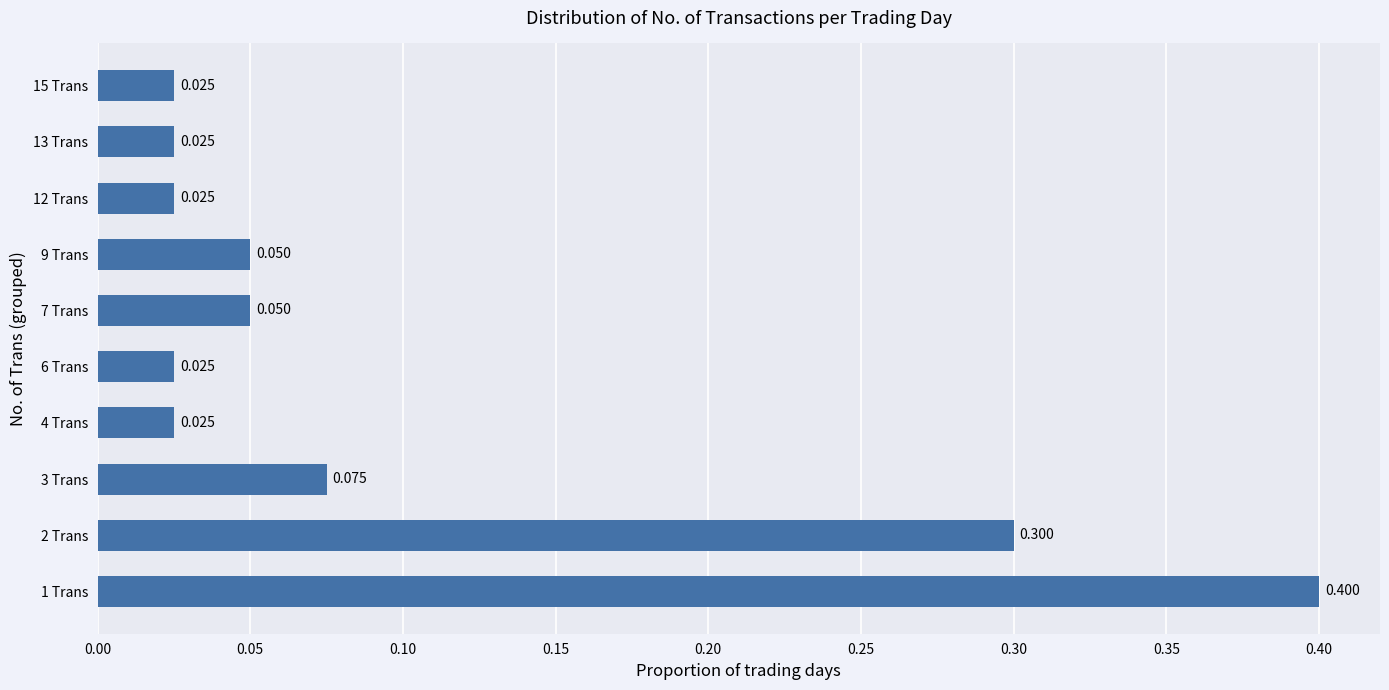

How many bars are there in total?

10